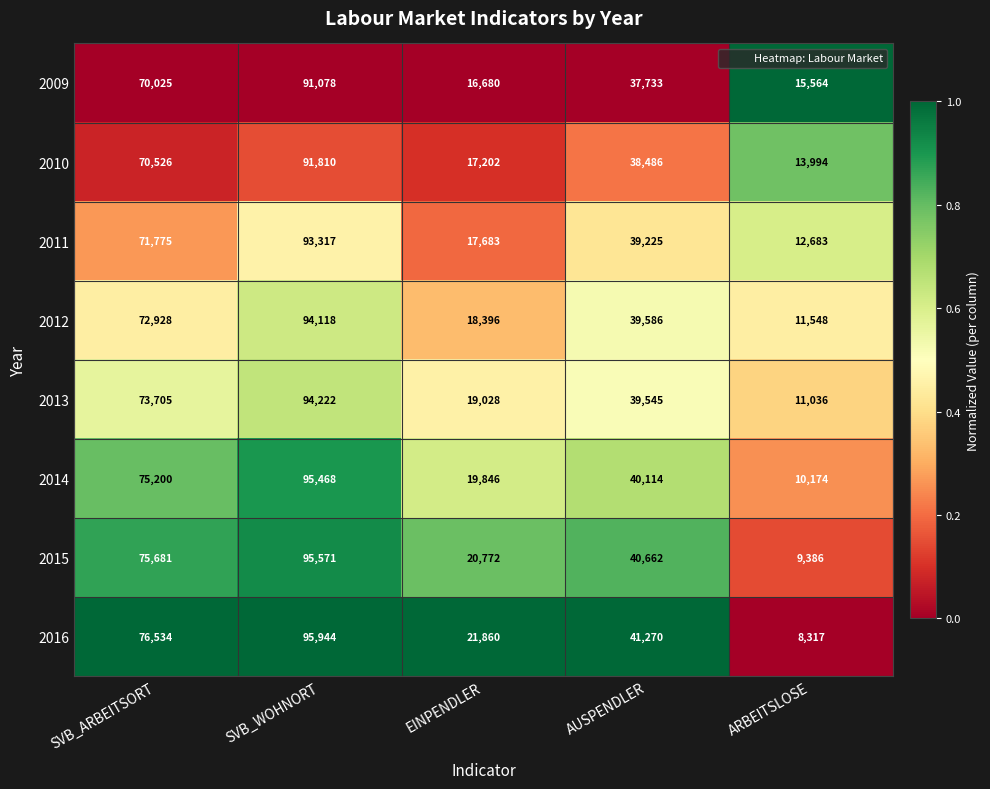

Is it true that 2011 equals 5084 at ARBEITSLOSE?

False